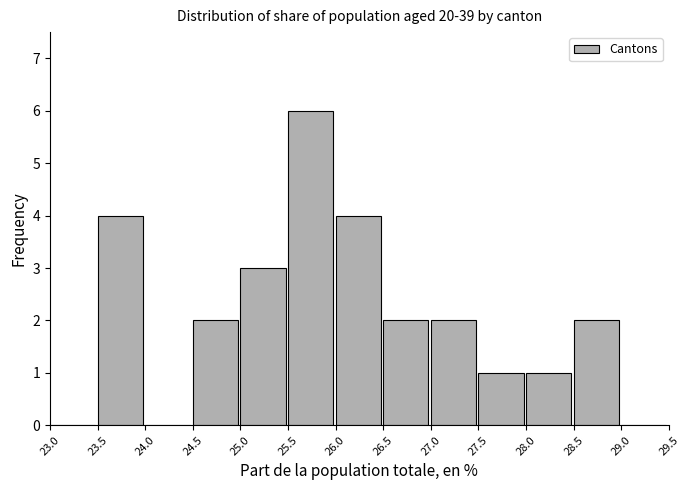

Reading left to right, list every bar in this chart as the range it spans on the x-axis followed by its height. The values are not printed on the chart, so give them approximately, as read against the axis.

23.0 to 23.5: 0
23.5 to 24.0: 4
24.0 to 24.5: 0
24.5 to 25.0: 2
25.0 to 25.5: 3
25.5 to 26.0: 6
26.0 to 26.5: 4
26.5 to 27.0: 2
27.0 to 27.5: 2
27.5 to 28.0: 1
28.0 to 28.5: 1
28.5 to 29.0: 2
29.0 to 29.5: 0